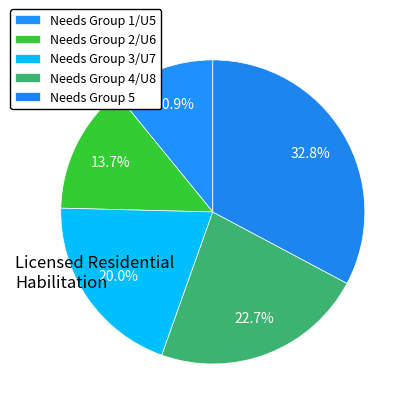

What is the change in value from Needs Group 2/U6 to Needs Group 5?

+773.0